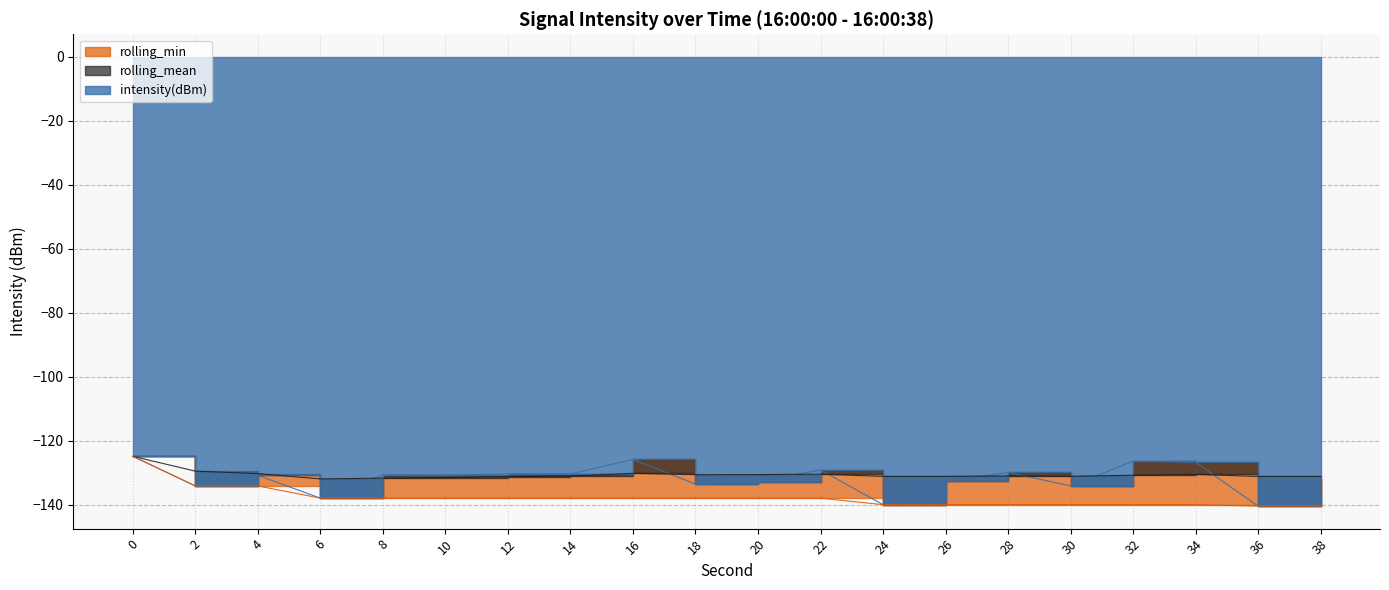

The intensity(dBm) series shows -217.4 at 34. True or false?

False